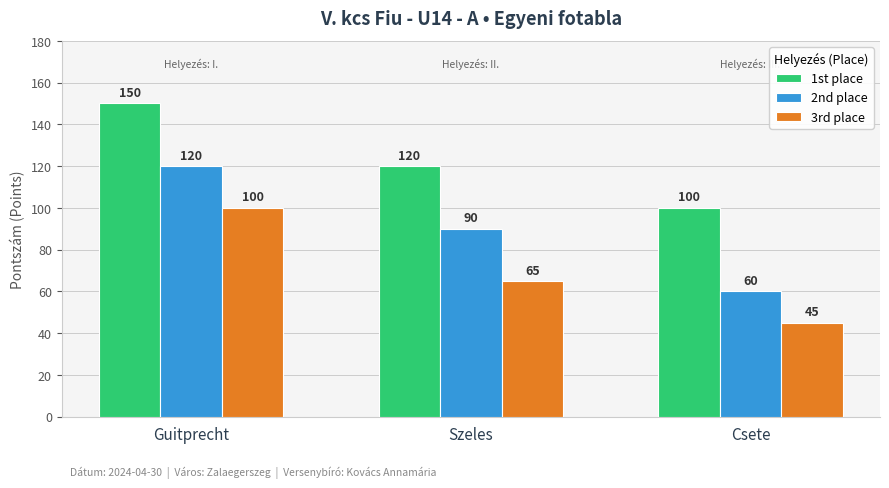

Which series has the largest range (max minus min)?

2nd place